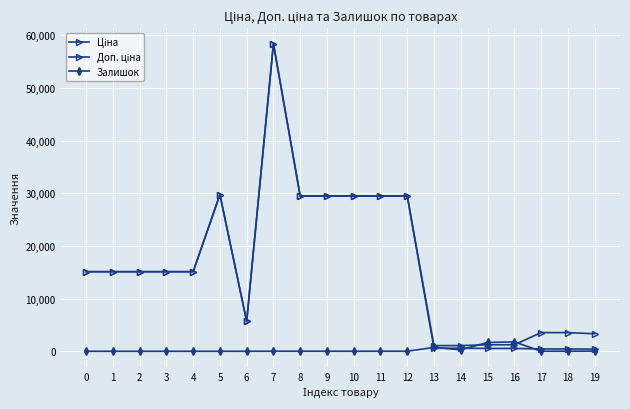

Is this an area chart (filled region under the line)?

No